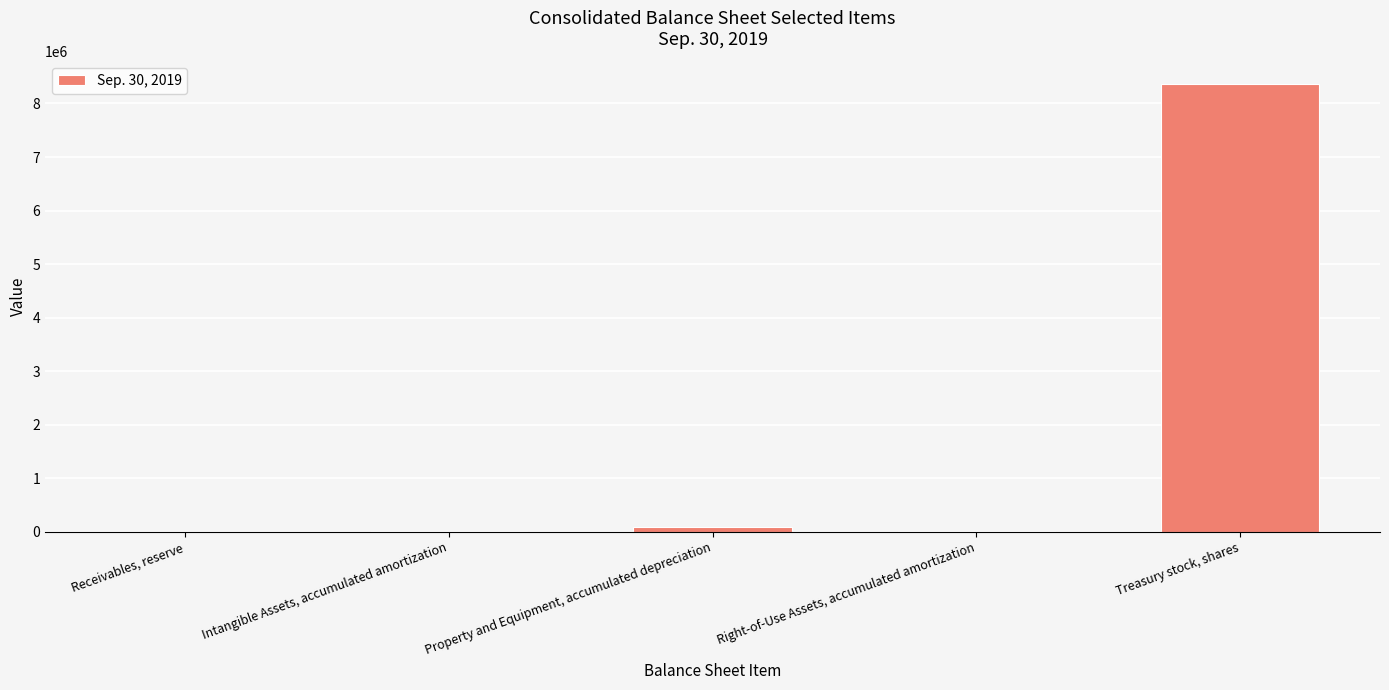

True or false: the data shows 90743 at Property and Equipment, accumulated depreciation.

True